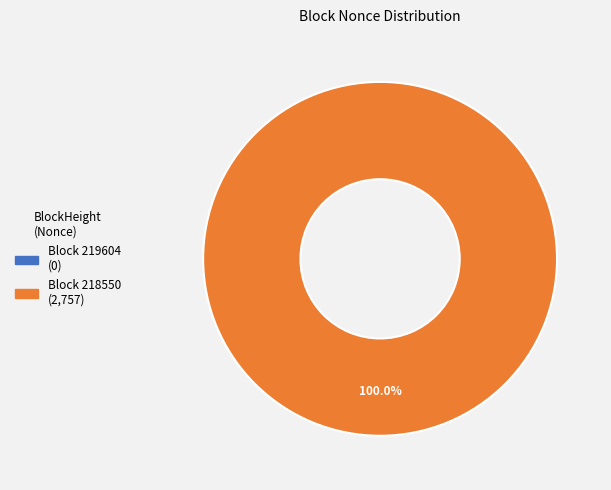

Count the number of slices in the pie.

2